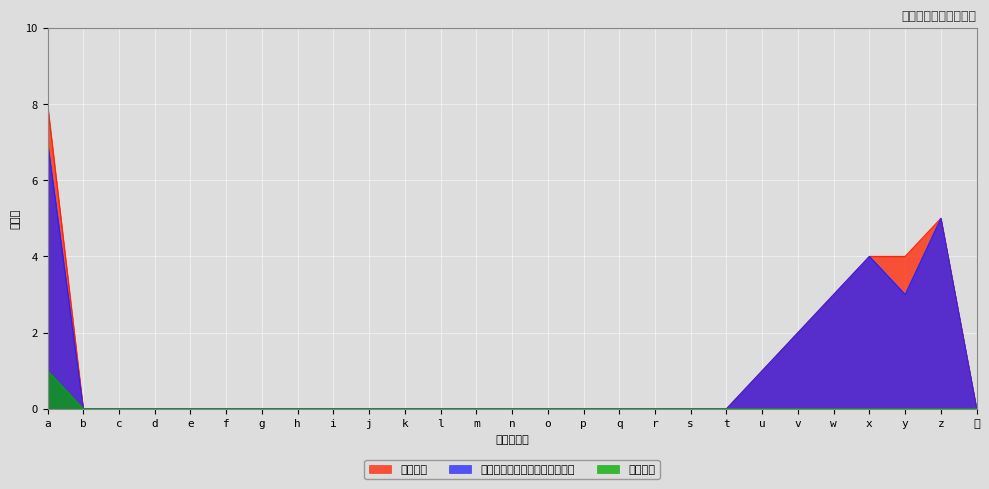

Reading left to right, list all the values displayed in this chart.

勤務時間: 8	0	0	0	0	0	0	0	0	0	0	0	0	0	0	0	0	0	0	0	1	2	3	4	4	5	0
サービス提供時間内の勤務時間: 7	0	0	0	0	0	0	0	0	0	0	0	0	0	0	0	0	0	0	0	1	2	3	4	3	5	0
休憩時間: 1	0	0	0	0	0	0	0	0	0	0	0	0	0	0	0	0	0	0	0	0	0	0	0	0	0	0